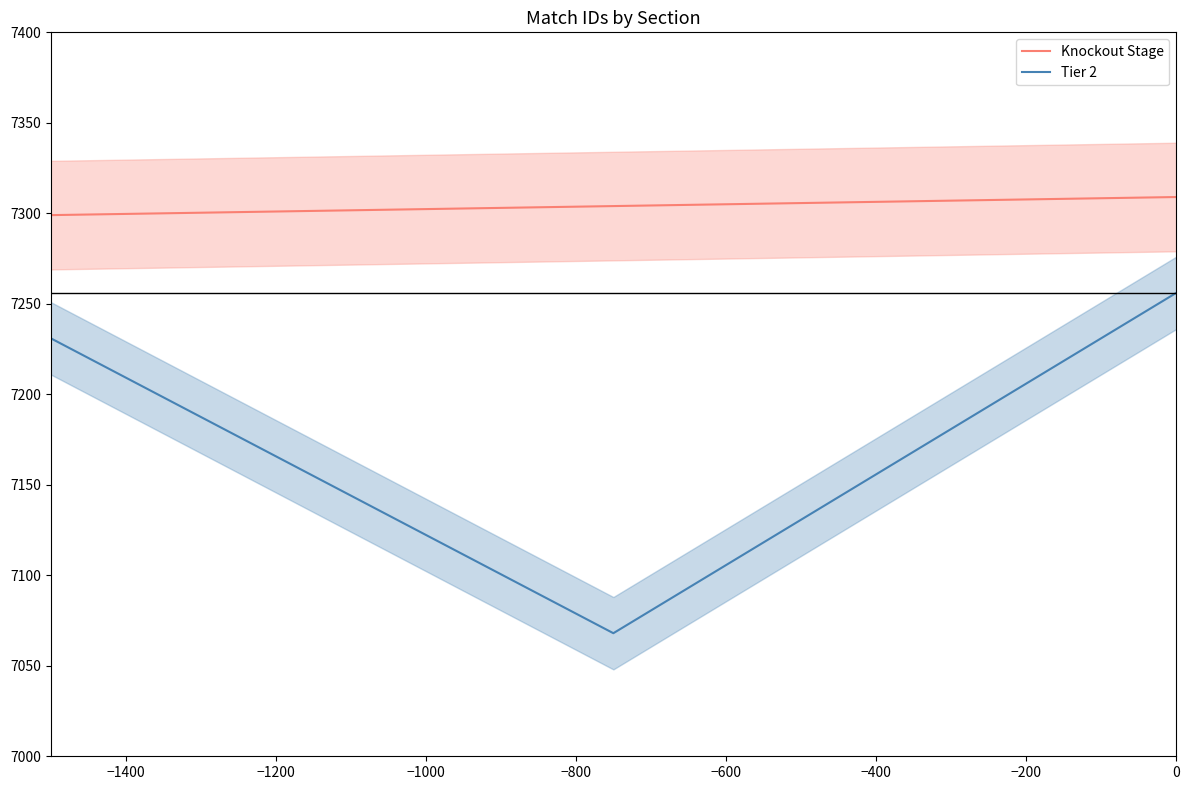

The chart shows a value of 2340 at −1600. True or false?

False